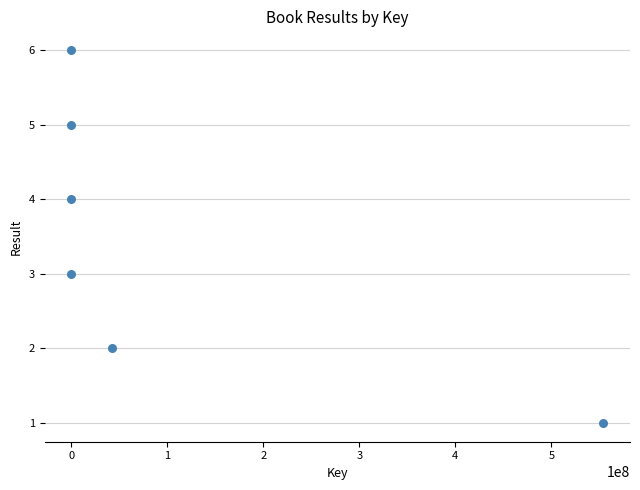

What is the average X value?

99544769